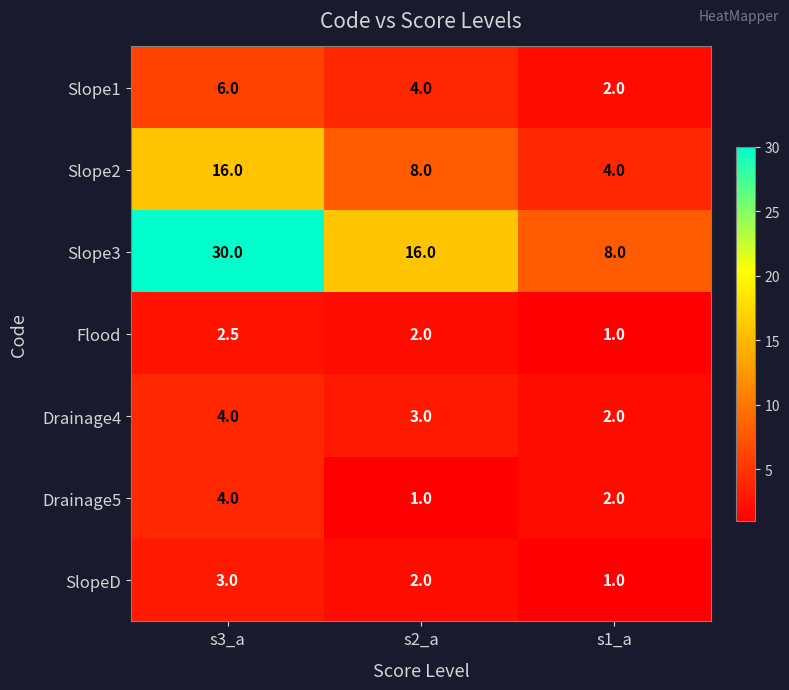

What is the average value of the Slope1 series?

4.0